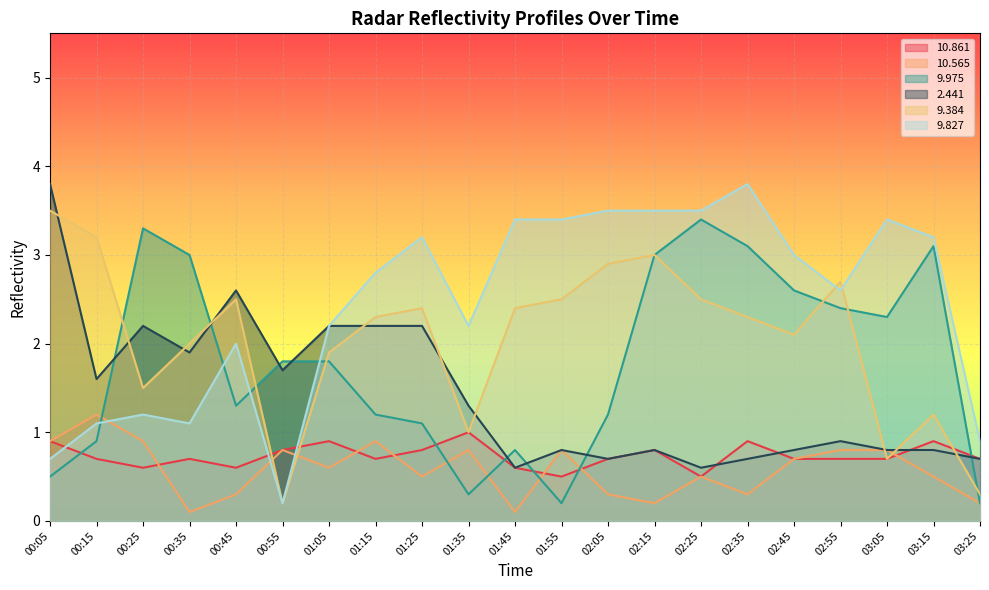

Is it true that   9.975 equals 0.3 at 00:15?

False